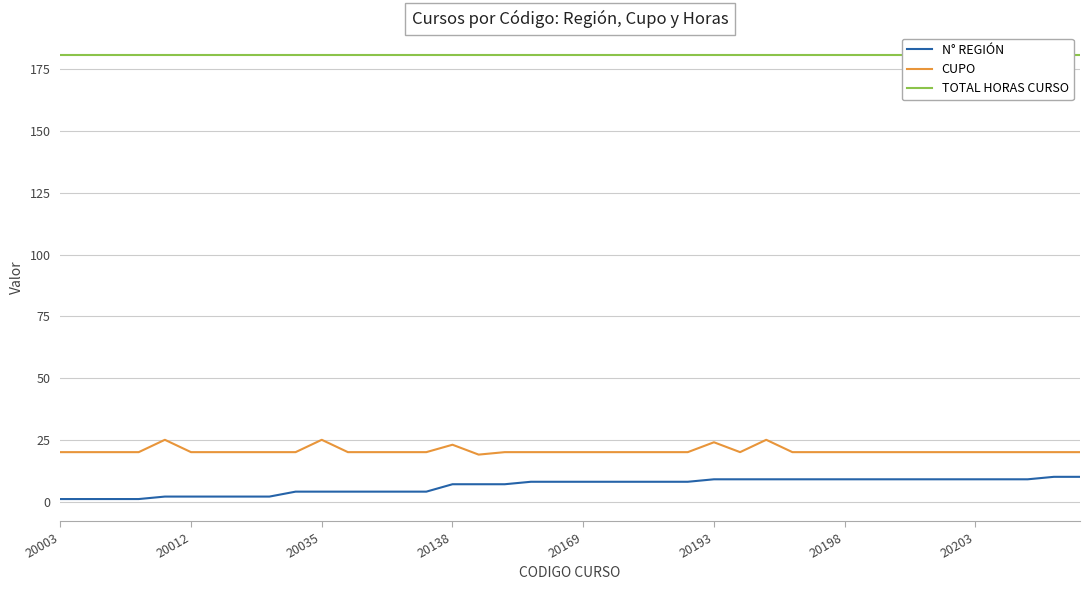

In CUPO, how many points are higher than both neighbors (excluding endpoints)?

5